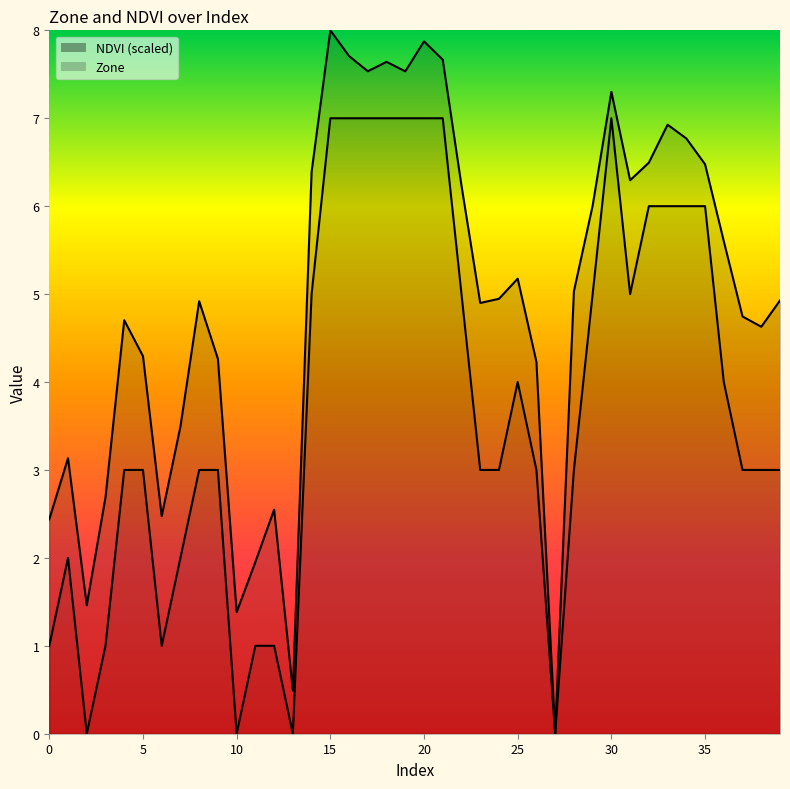

Is it true that NDVI equals 3.1 at 1?

True